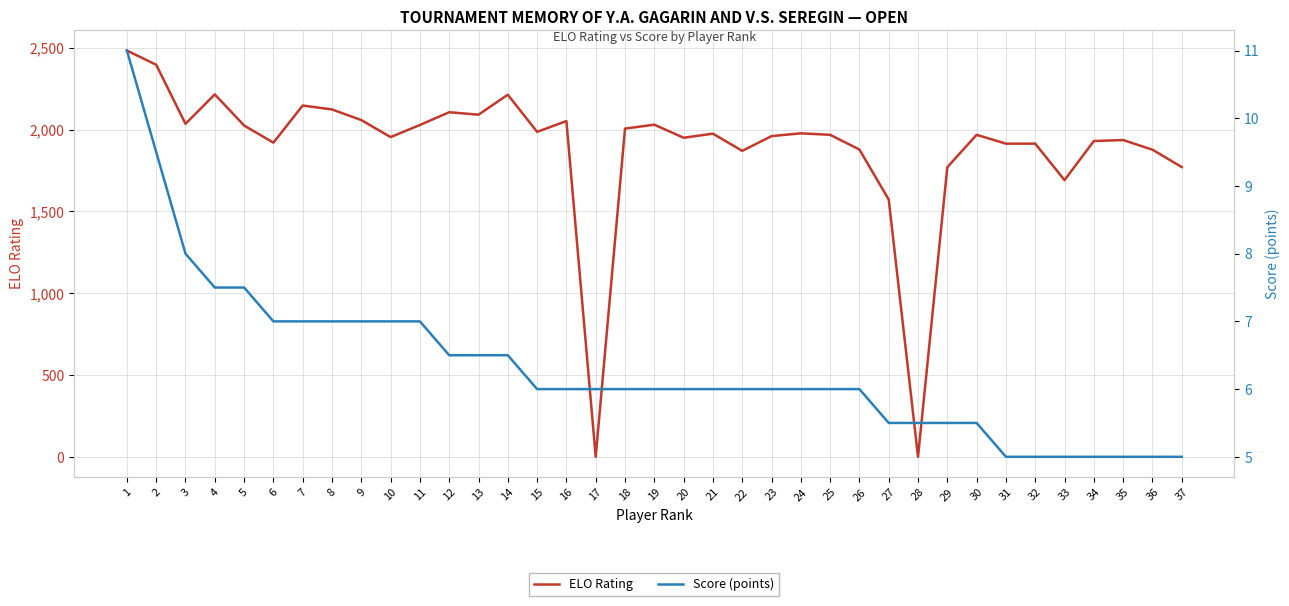

The value of ELO Rating at 3 is 2911.4. True or false?

False